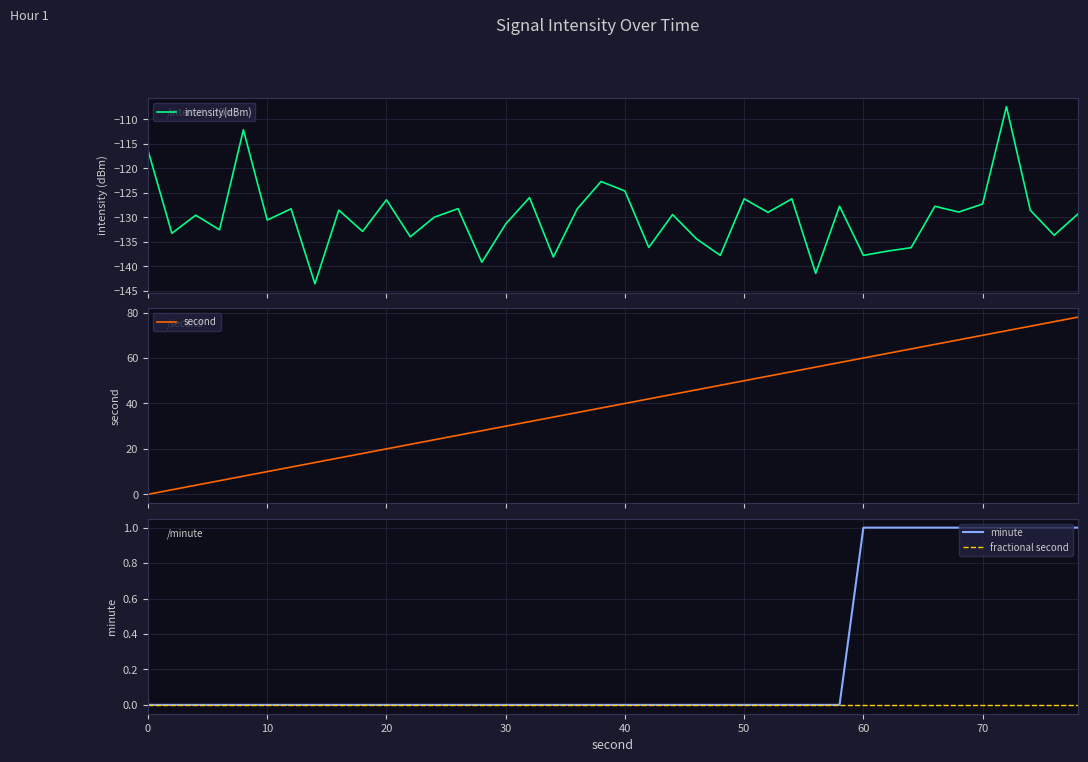

What is the lowest value of the intensity(dBm) series?

-143.6